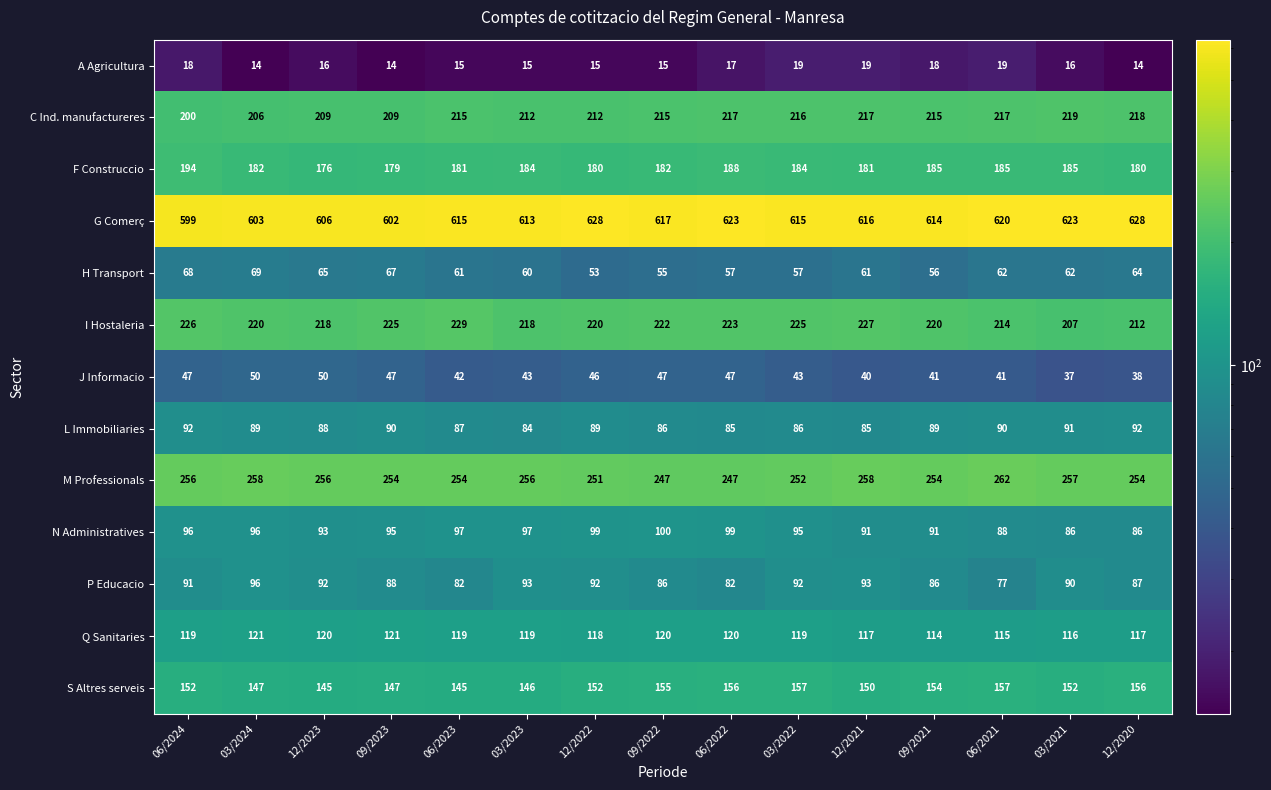

At 03/2023, list the series in order from smallest to largest.

A Agricultura, J Informacio, H Transport, L Immobiliaries, P Educacio, N Administratives, Q Sanitaries, S Altres serveis, F Construccio, C Ind. manufactureres, I Hostaleria, M Professionals, G Comerç